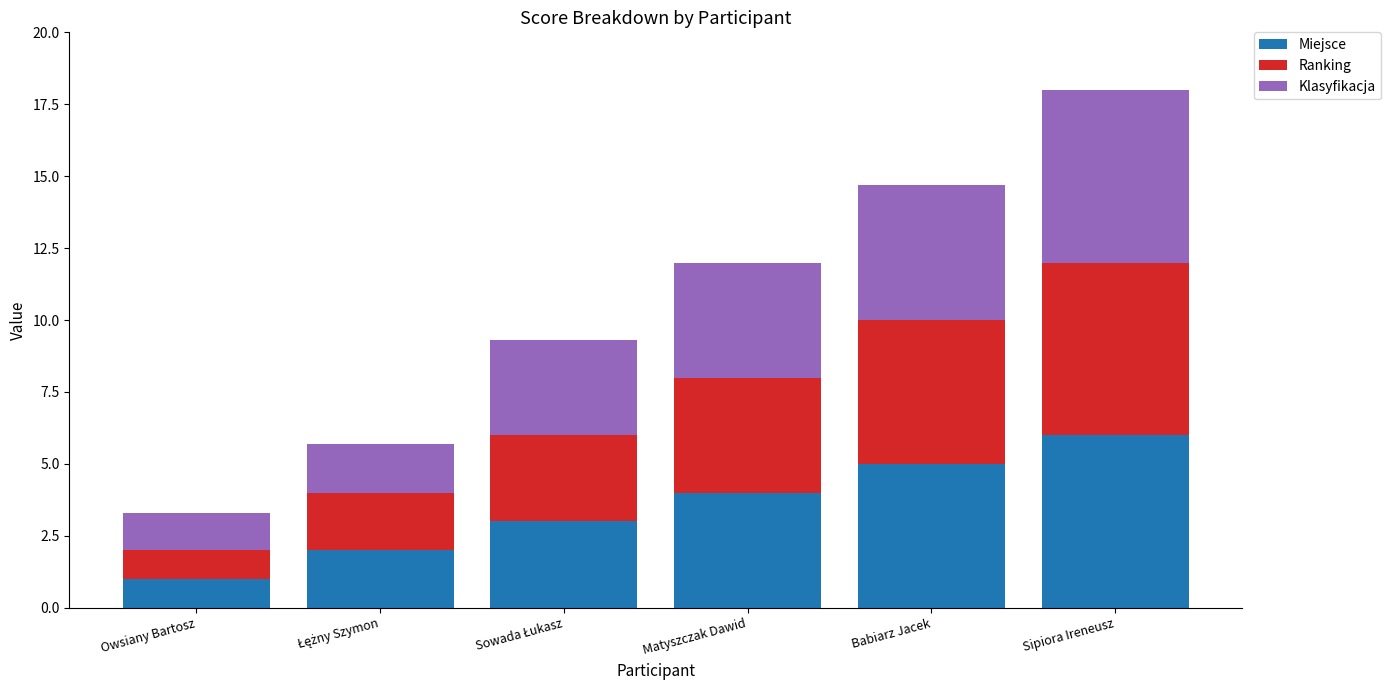

True or false: Miejsce has a value of 8.0 at Babiarz Jacek.

False